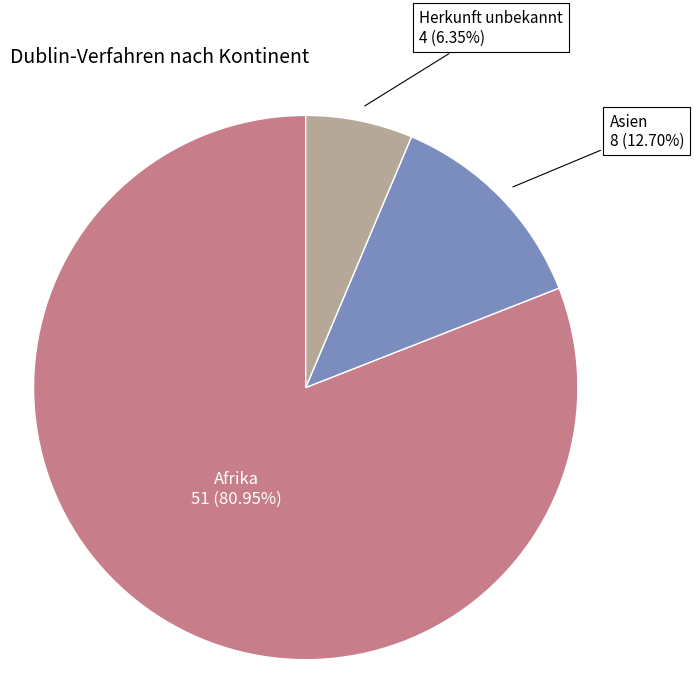

Is there a majority slice in this chart?

Yes